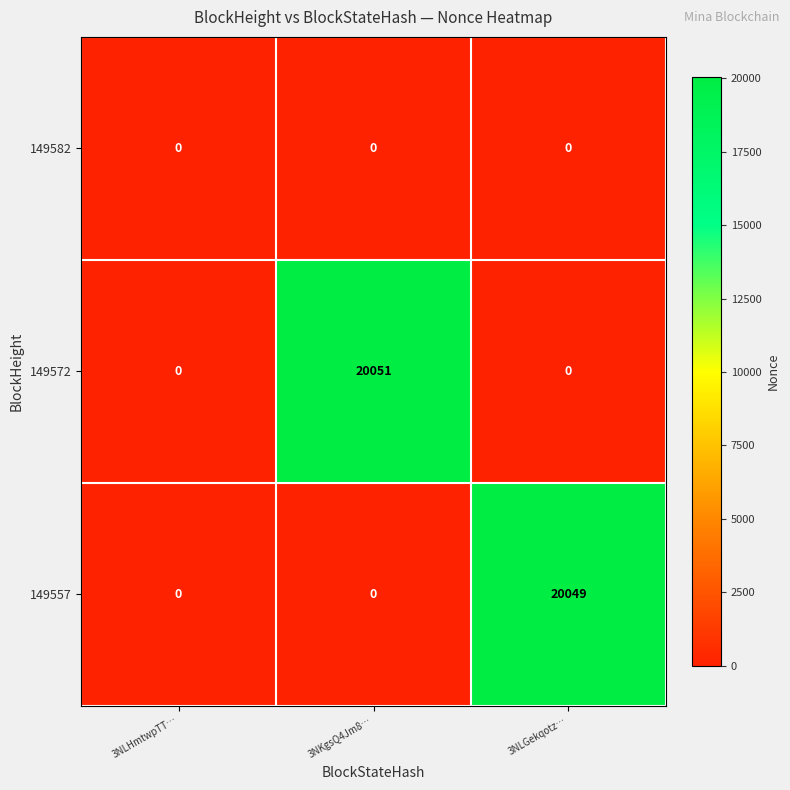

Count the 149572 values in the range 0 to 20051.

3